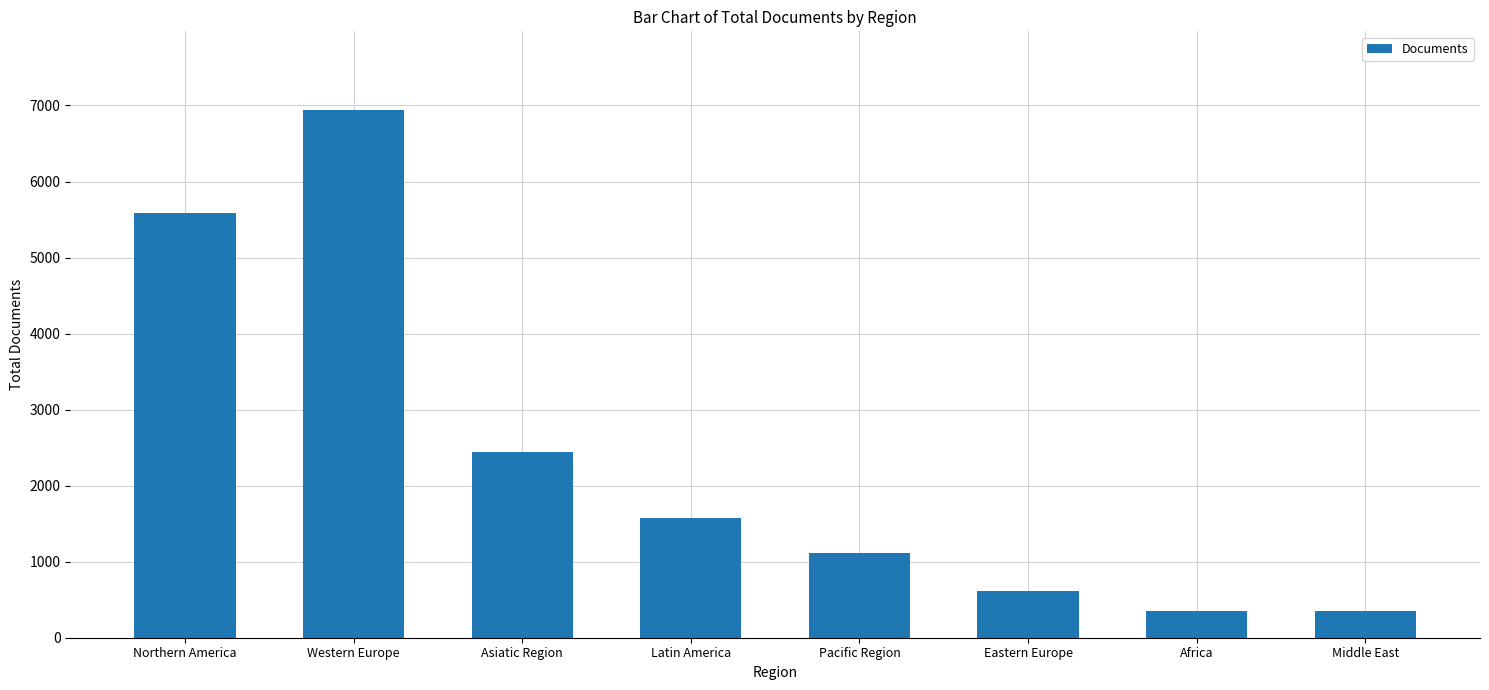

What is the maximum value shown in the chart?

6935